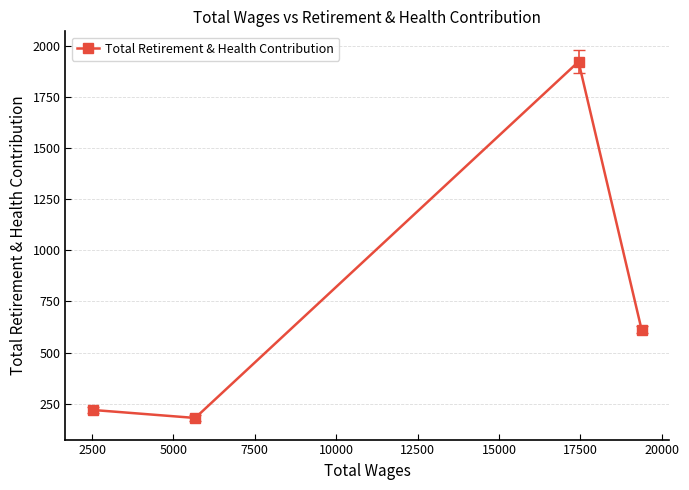

Count the number of categories in the chart.

4